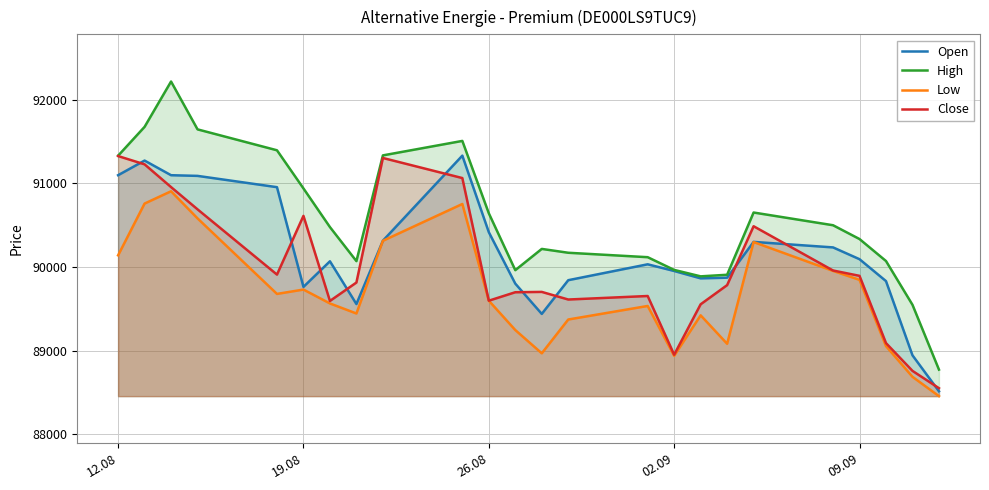

What is the difference between the highest and lowest values at 02.09?

1027